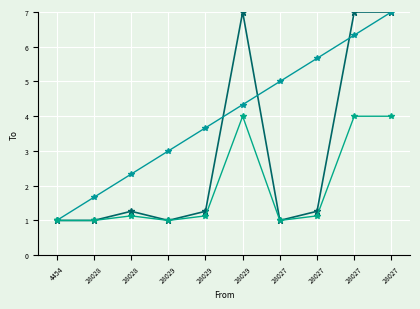

Which has a higher value, 28027 or 28029?

28027